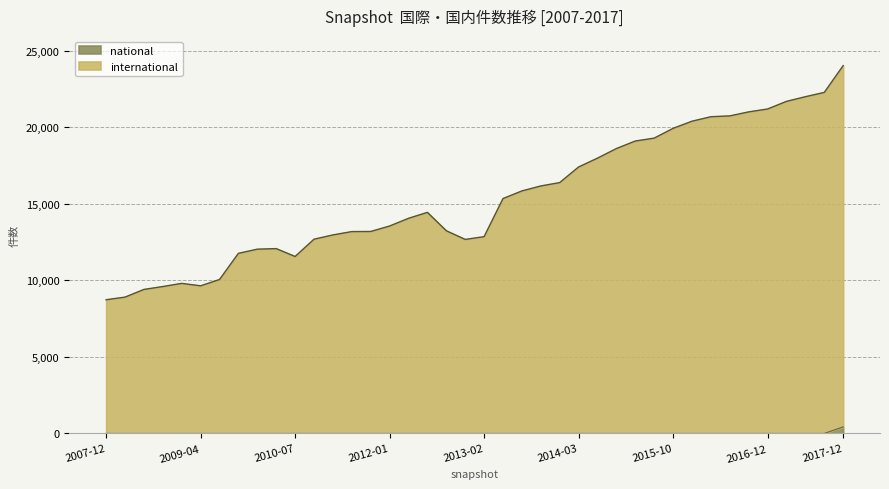

How many lines are shown in the chart?

2